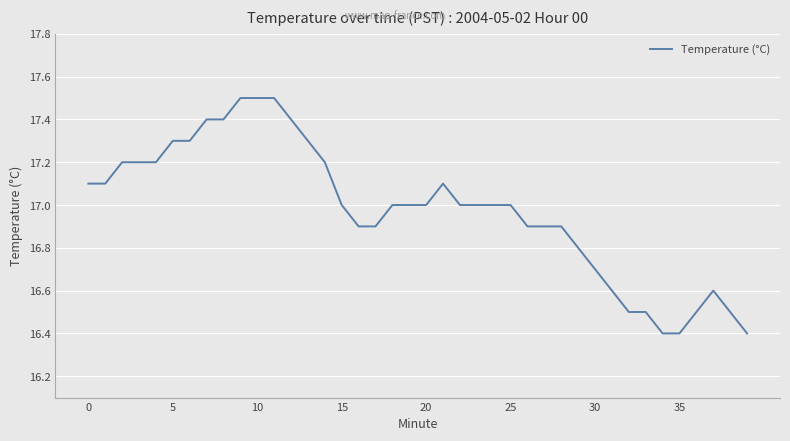

What is the difference between the maximum and minimum values?

1.1